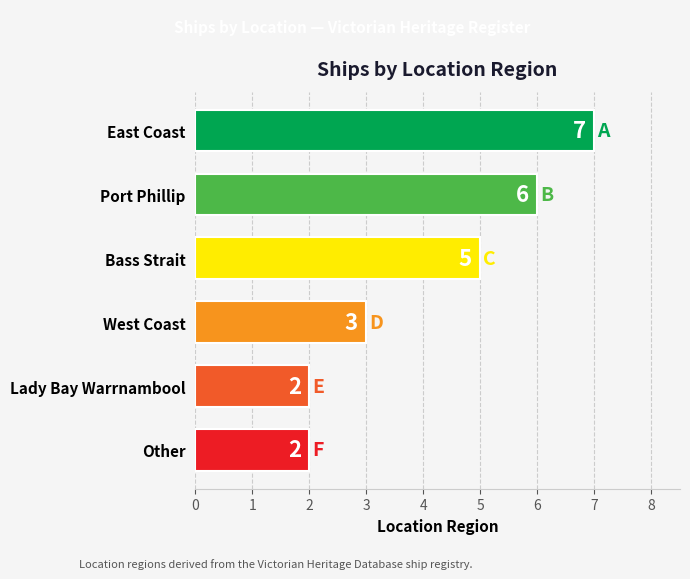

What is the sum of all values?

25